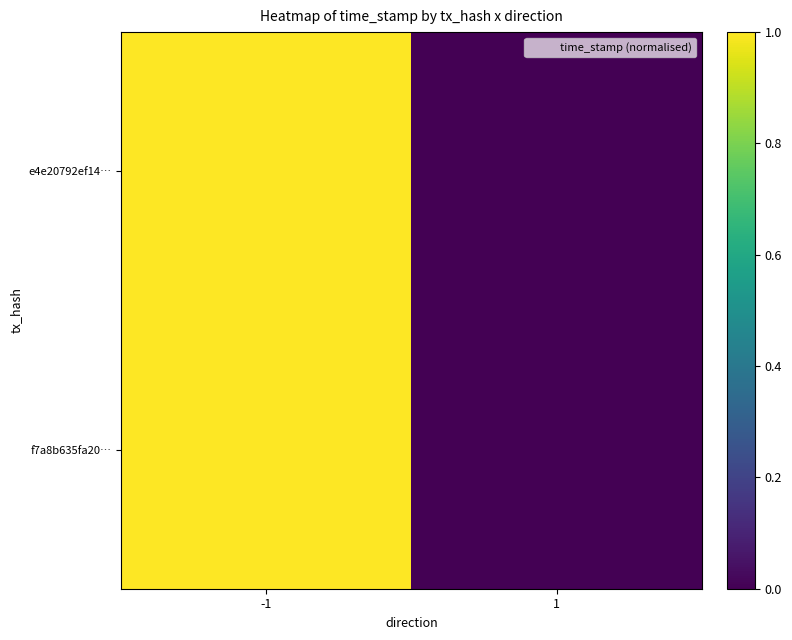

At how many categories does at least one series exceed 0?

1